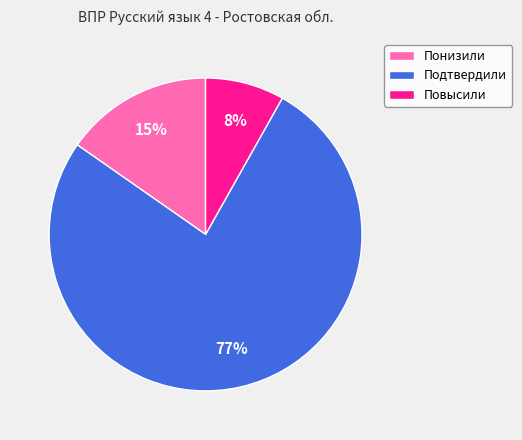

Which slice is the smallest?

Повысили